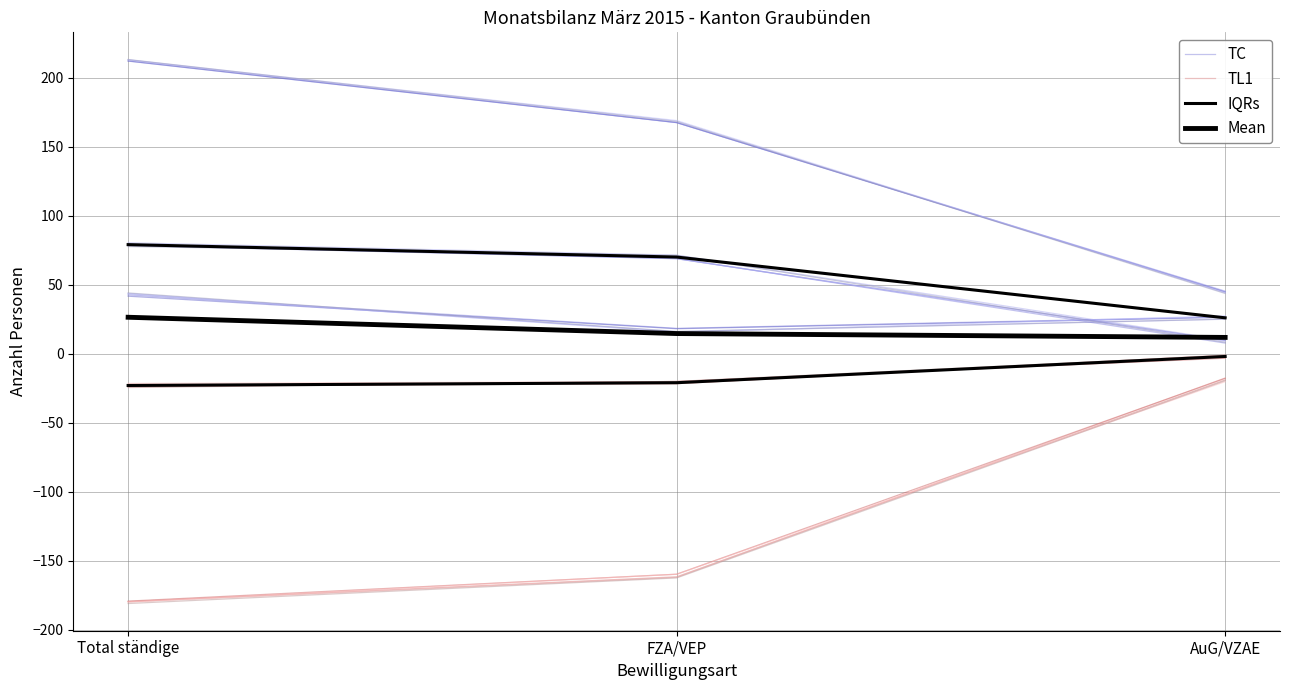

At which label does IQRs reach its peak?

AuG/VZAE